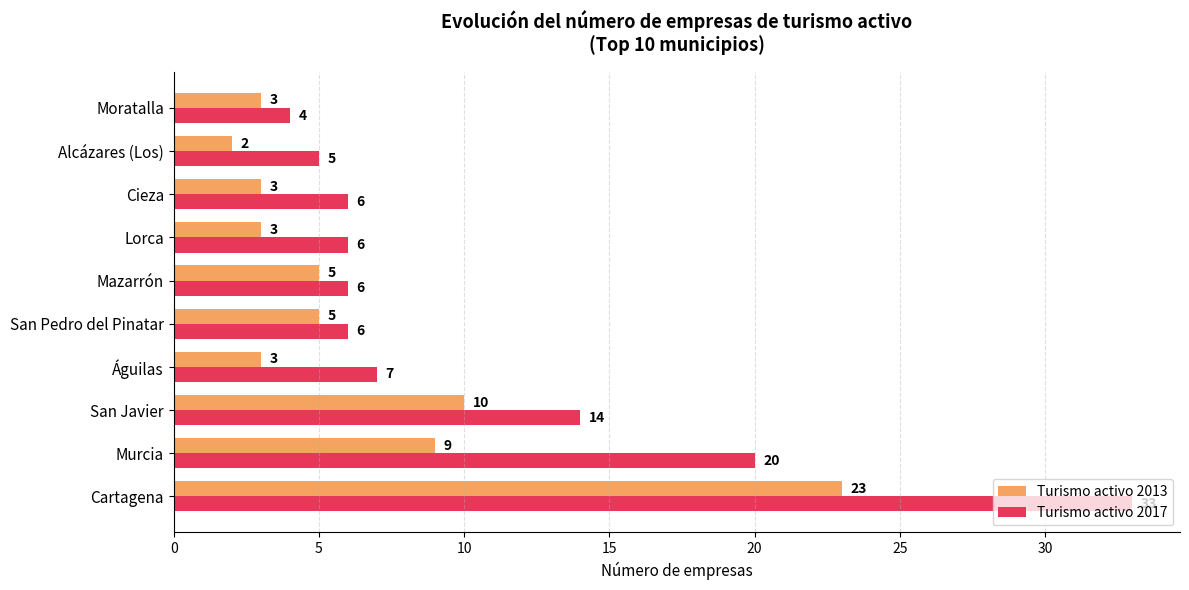

At which label is Turismo activo 2013 closest to 12?

San Javier